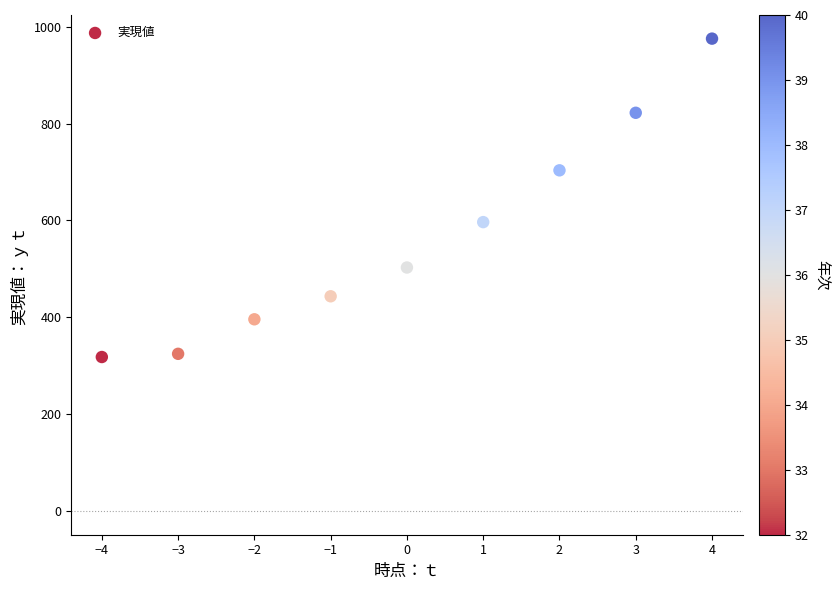

What is the range of X values (max minus min)?

8.0